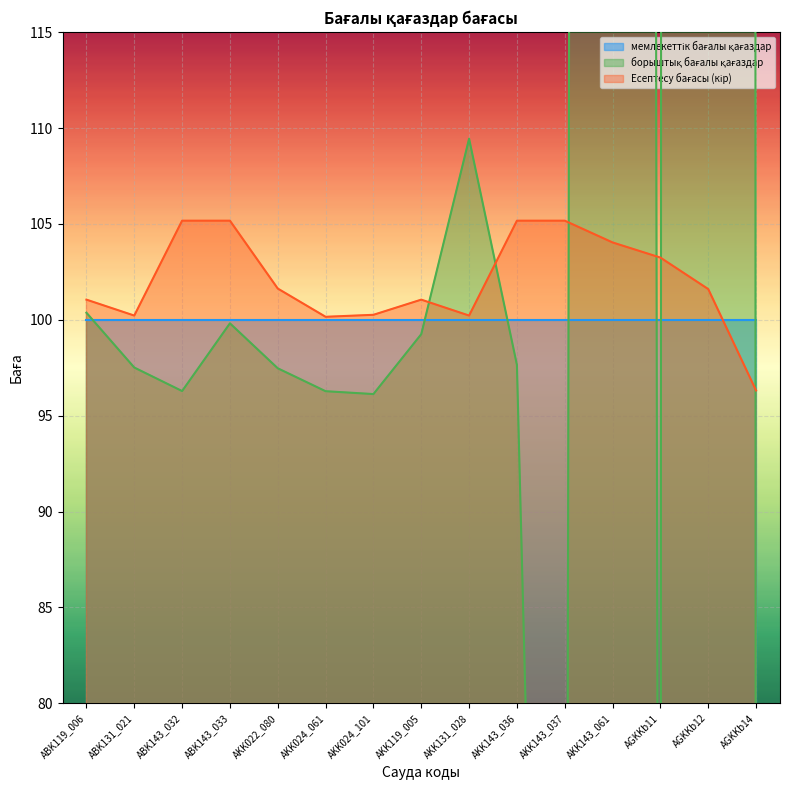

What is the difference between the maximum and second lowest values in the Есептесу бағасы (кір) series?

5.0